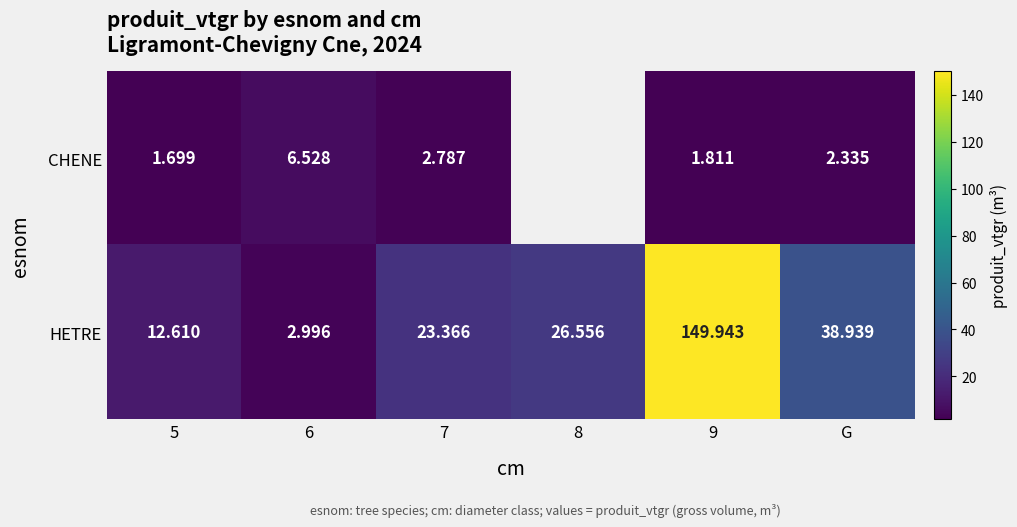

Which series changed the most between 9 and G?

HETRE